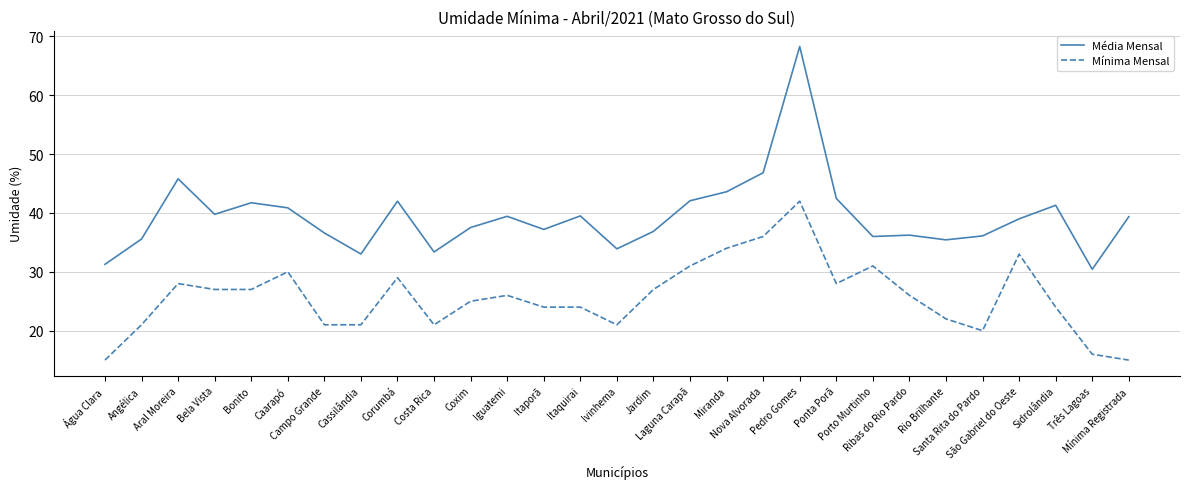

Which series has the widest spread of values?

Média Mensal